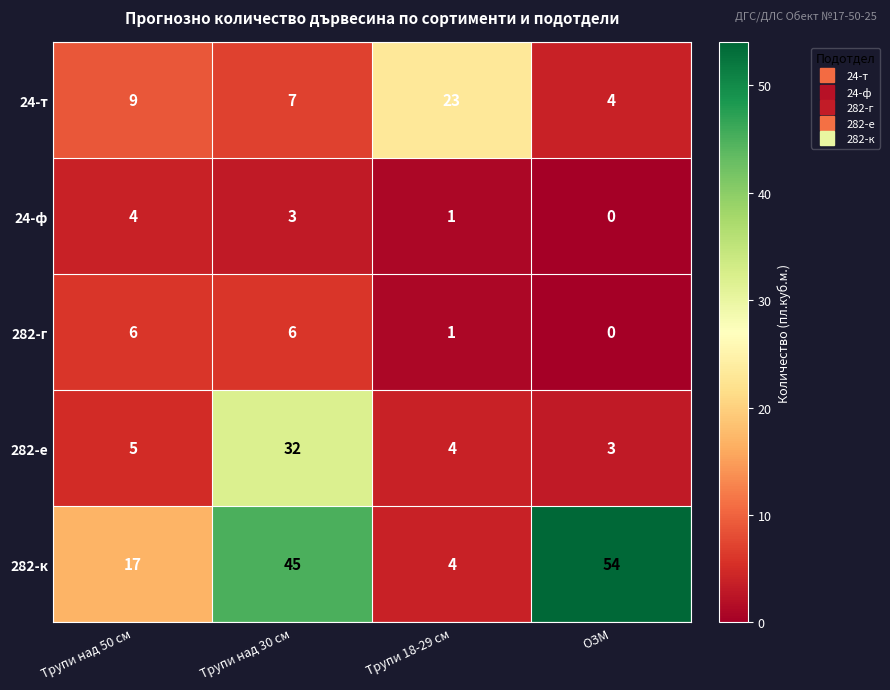

What is the maximum value for 24-т?

23